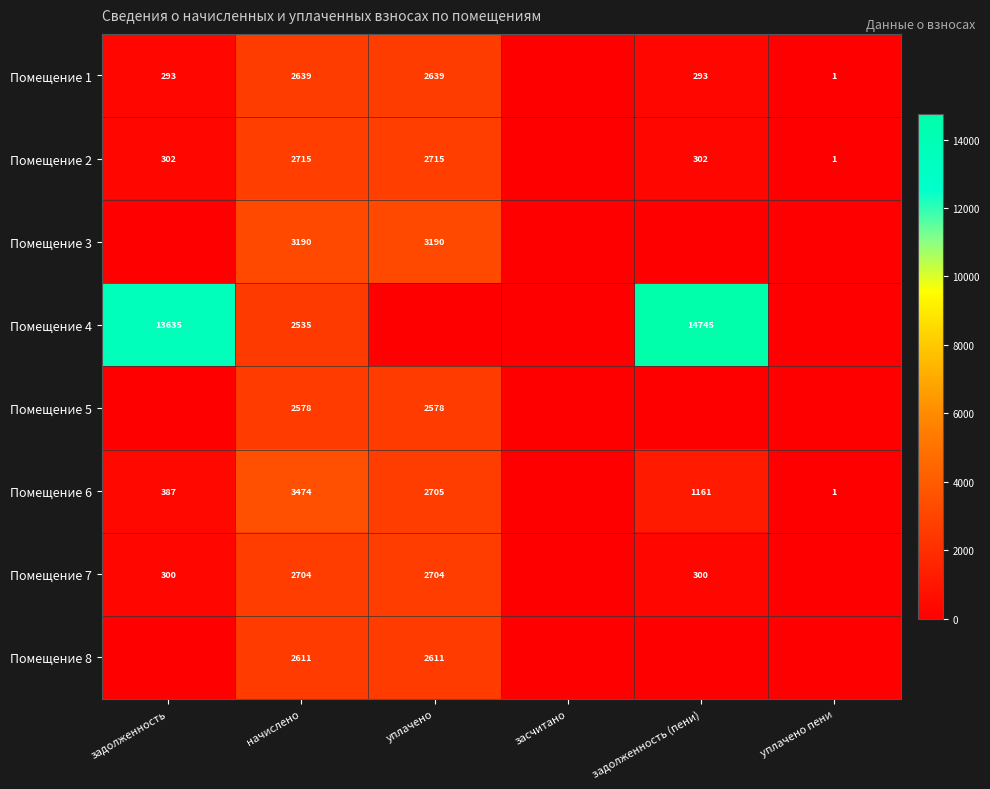

Is the value of Помещение 6 at уплачено greater than the value of Помещение 4 at начислено?

Yes